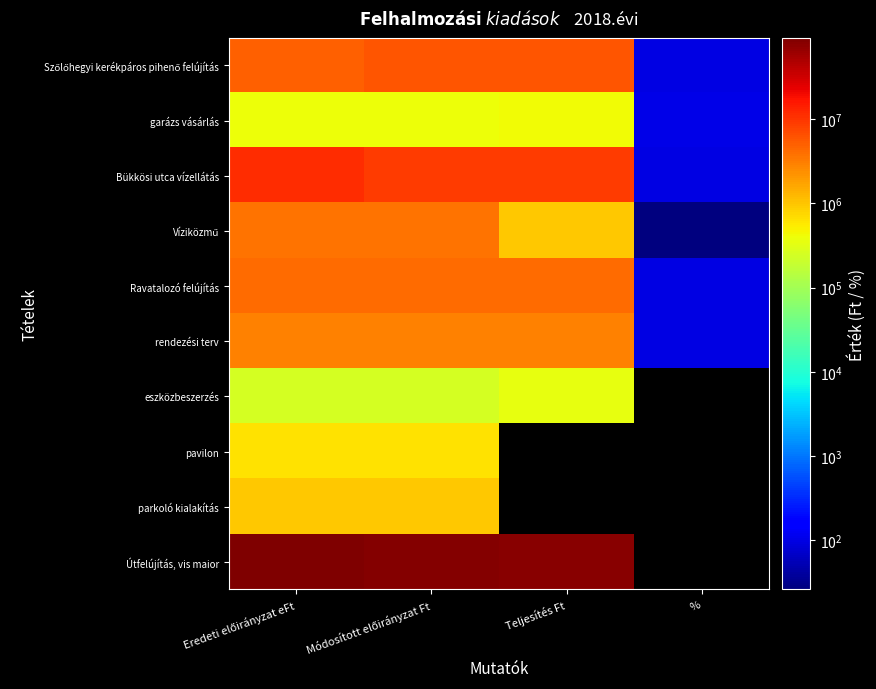

Which has a higher value, % or Módosított előirányzat Ft?

Módosított előirányzat Ft